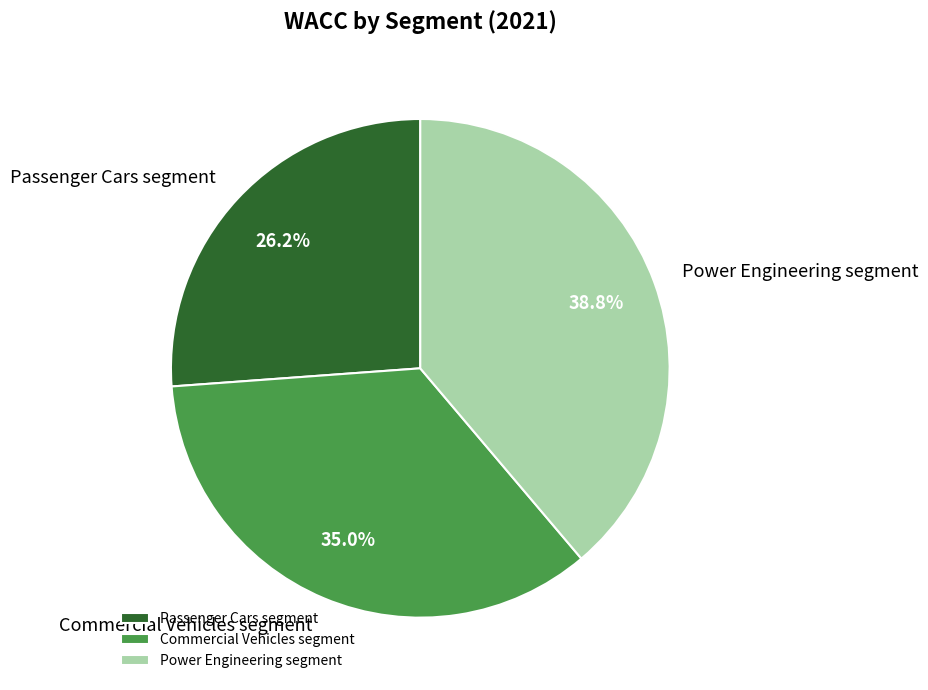

To the nearest percent, what is the combined percentage of Commercial Vehicles segment and Passenger Cars segment?

61%